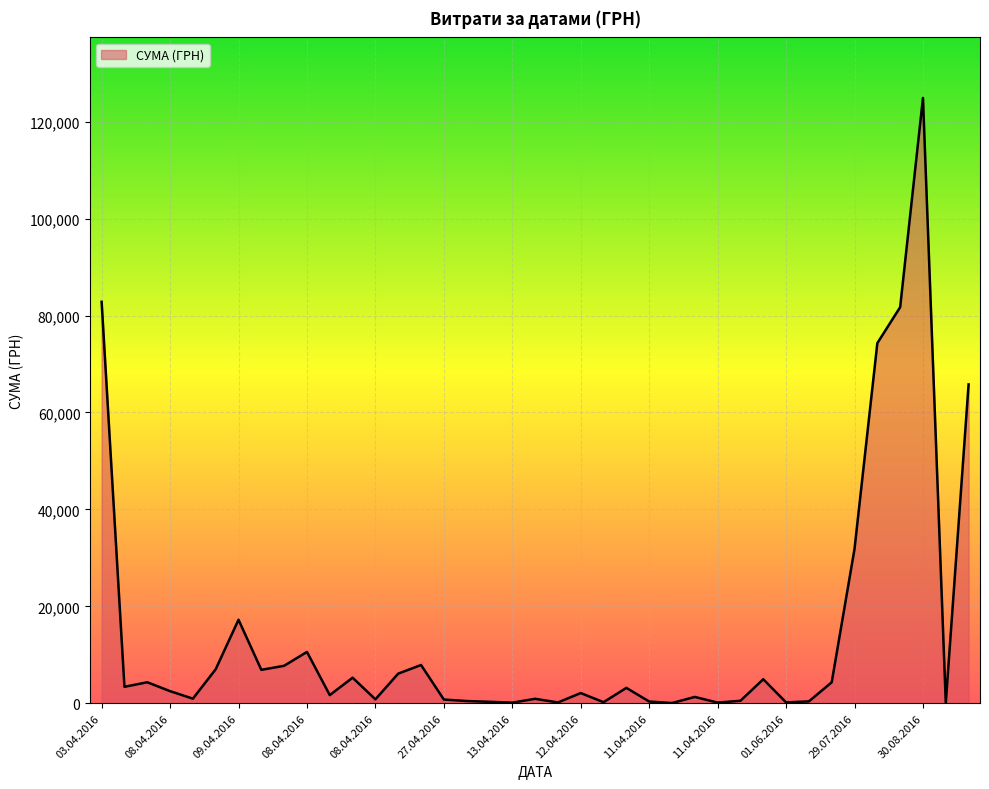

What is the difference between the maximum and minimum values?

124867.4